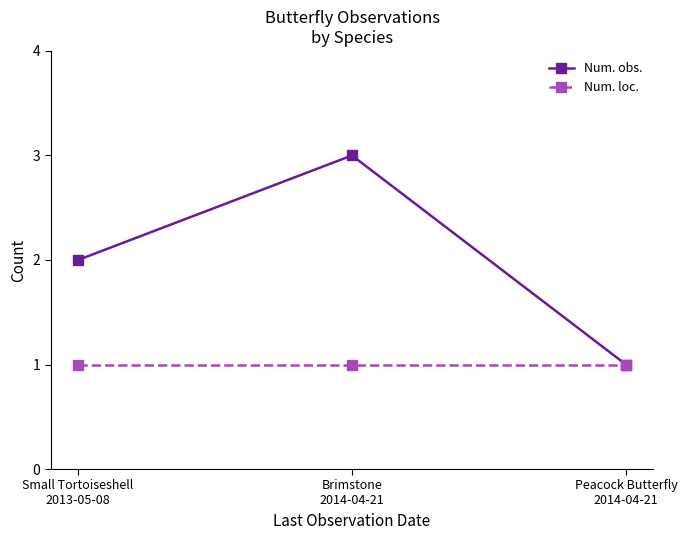

True or false: Num. loc. has a value of 1 at Small Tortoiseshell
2013-05-08.

True